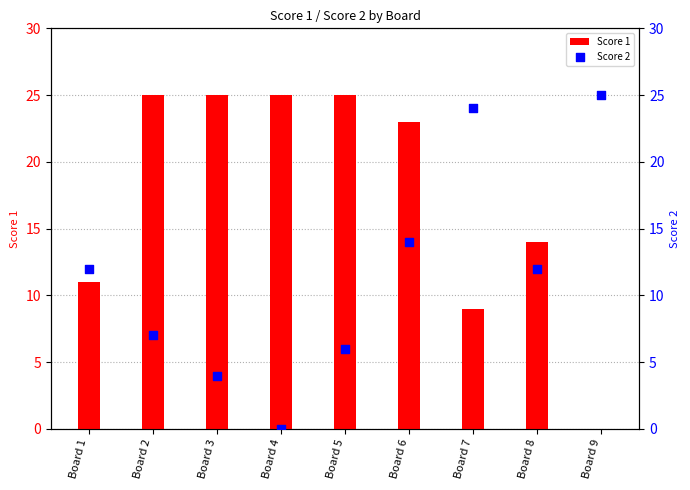

Is the value of Score 2 at Board 8 greater than the value of Score 1 at Board 7?

Yes